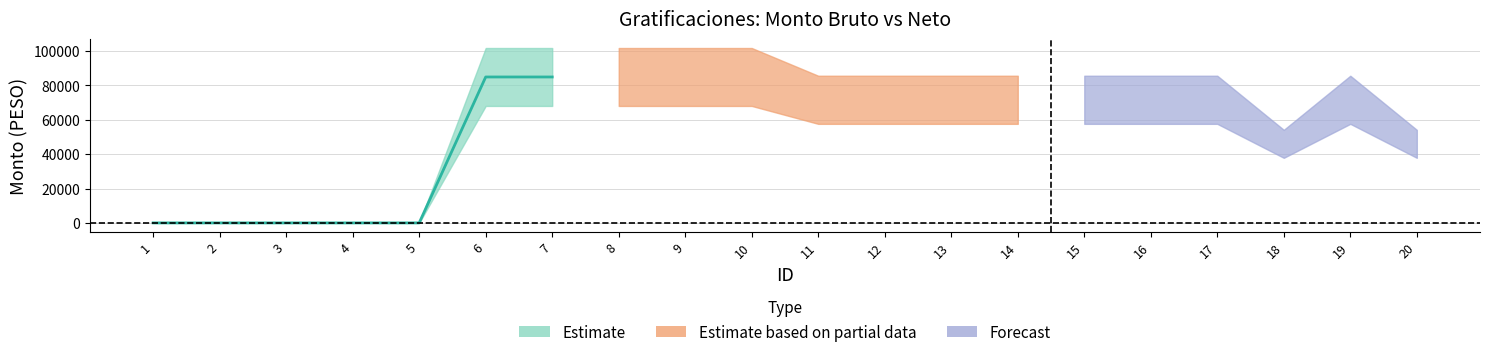

What is the sum of all Monto neto de las gratificaciones values?

876984.0